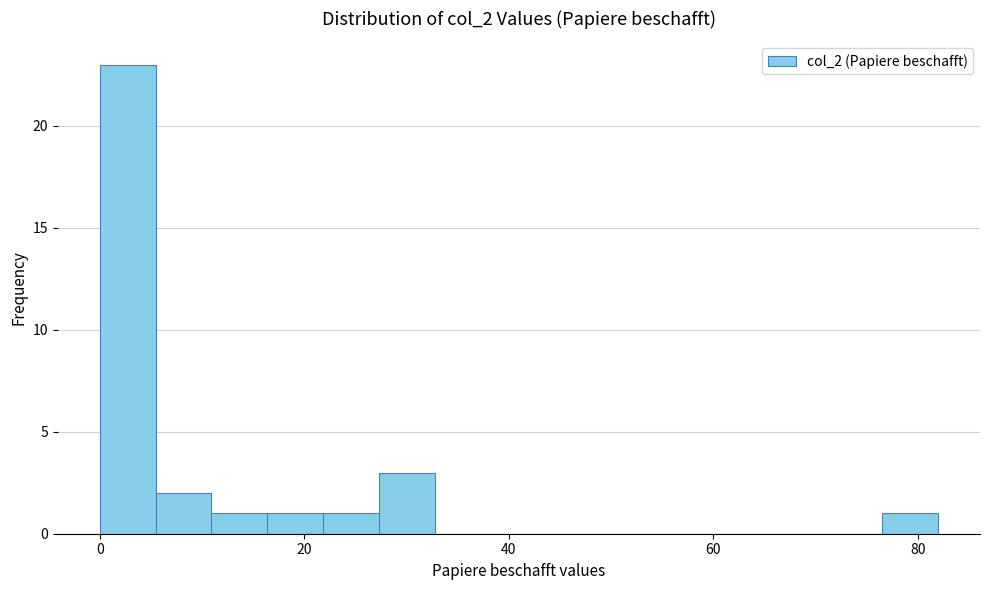

Read against the x-axis, roughly where is the centre of the tallest bar?

2